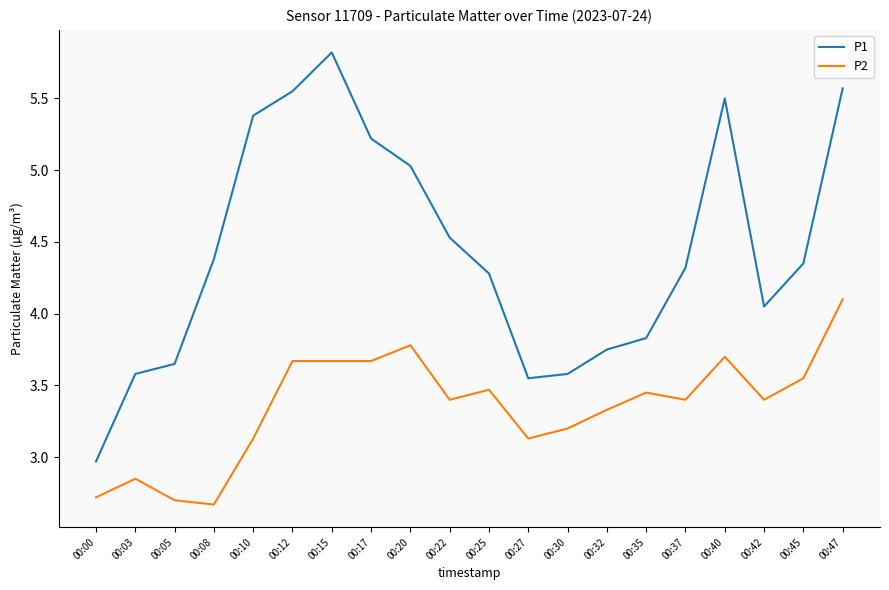

Which series has the largest range (max minus min)?

P1